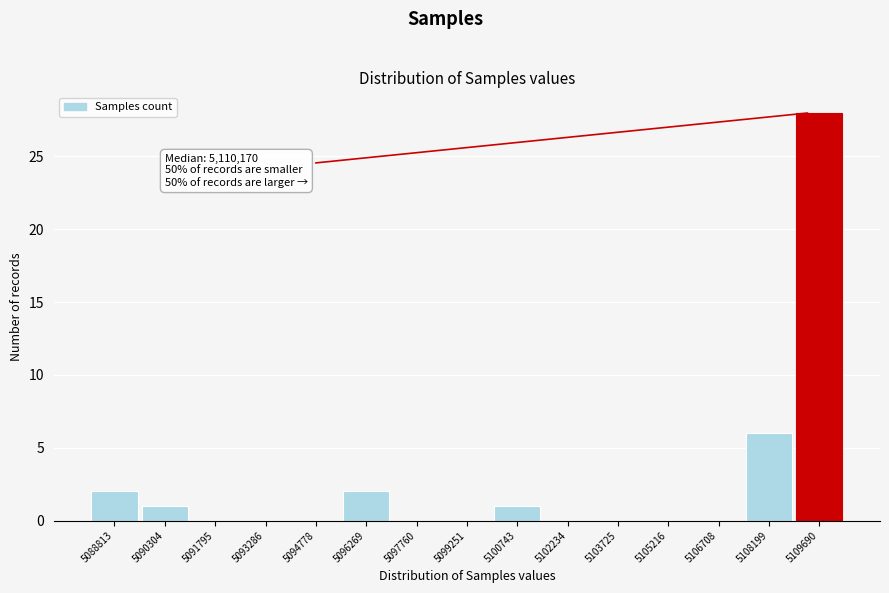

Reading left to right, transcribe all the data shown in this chart.

5088813=2	5090304=1	5091795=0	5093286=0	5094778=0	5096269=2	5097760=0	5099251=0	5100743=1	5102234=0	5103725=0	5105216=0	5106708=0	5108199=6	5109690=28